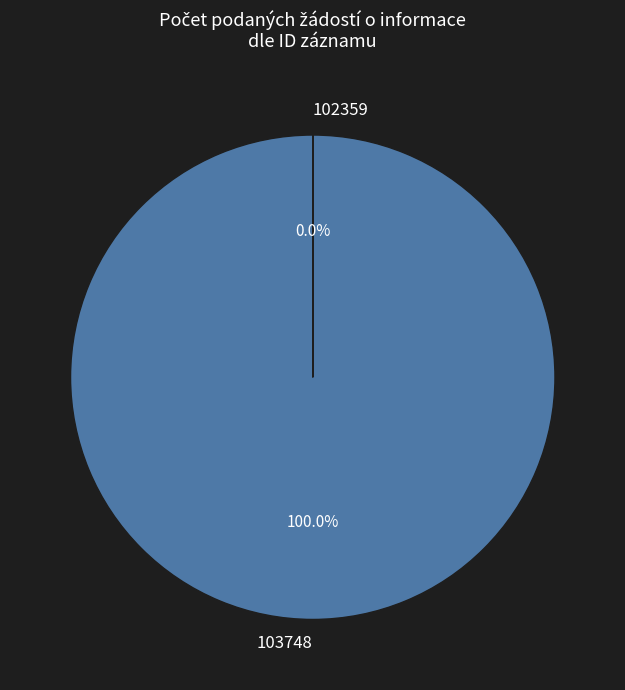

Is there a majority slice in this chart?

Yes